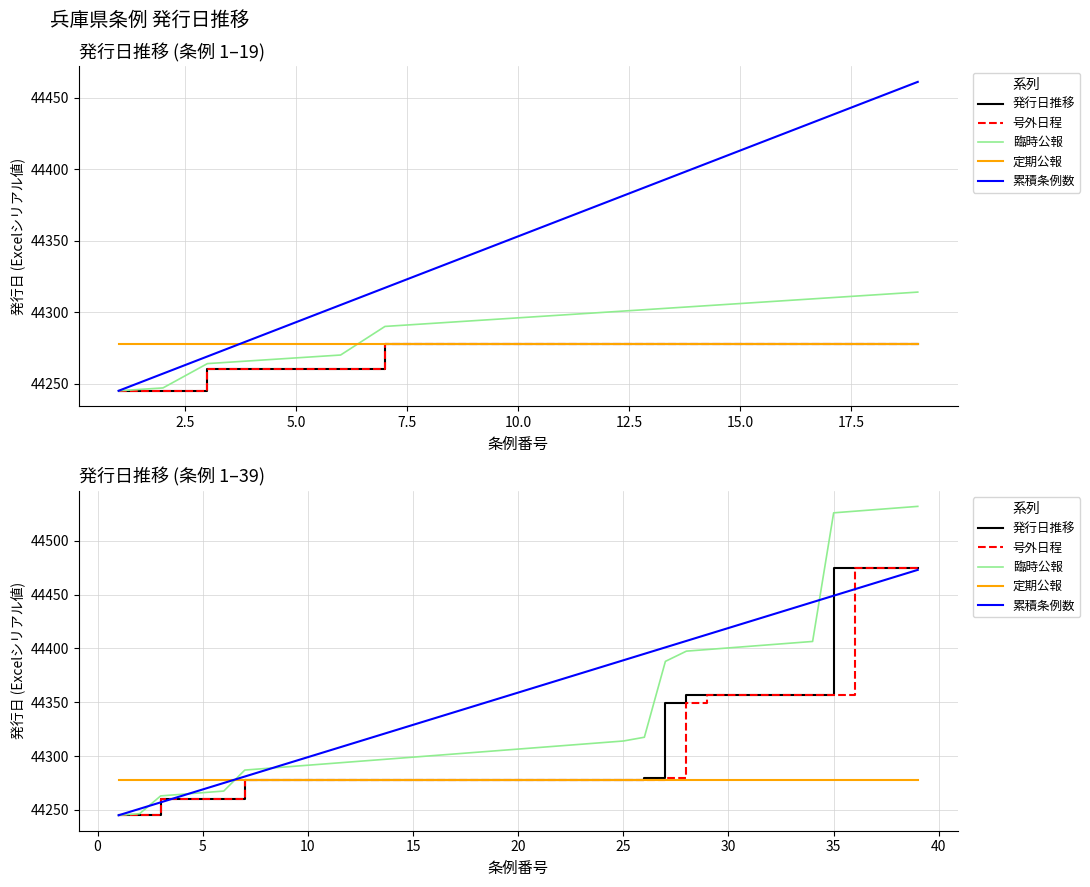

True or false: 号外日程 and 定期公報 cross at least once.

False